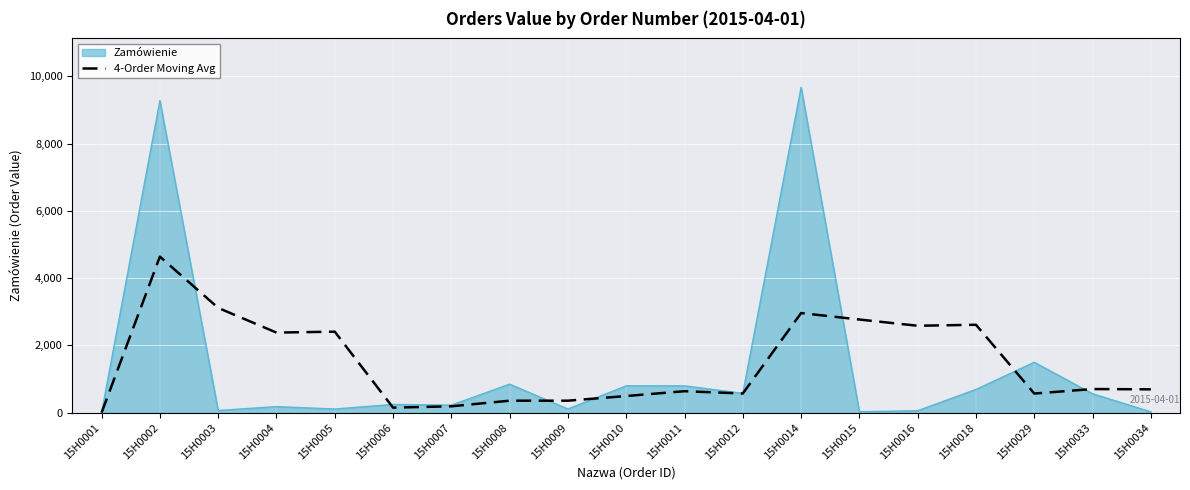

The value of Zamówienie at 15H0010 is 310.9. True or false?

False